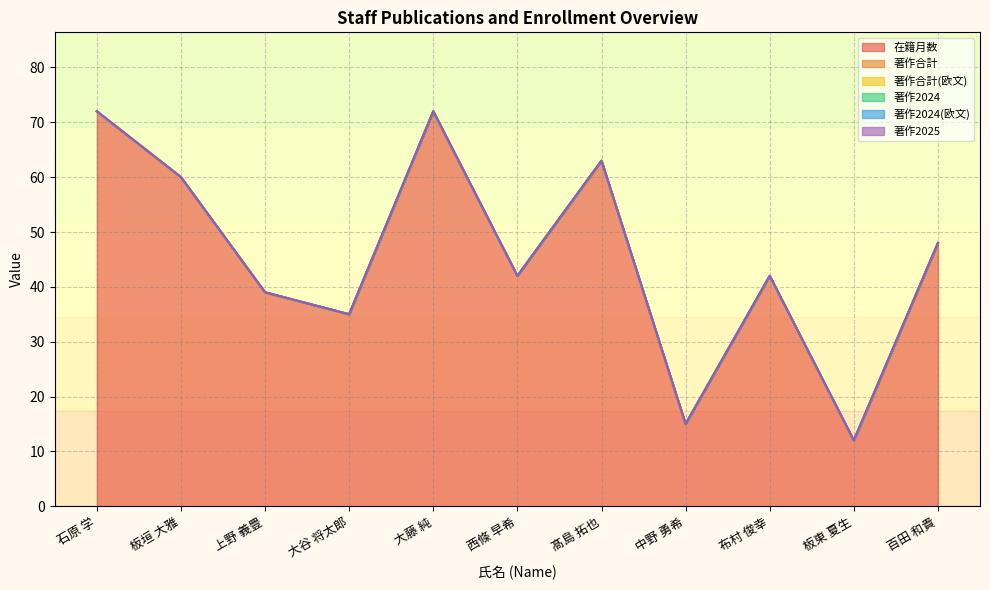

Does the chart display data point markers on the line(s)?

No